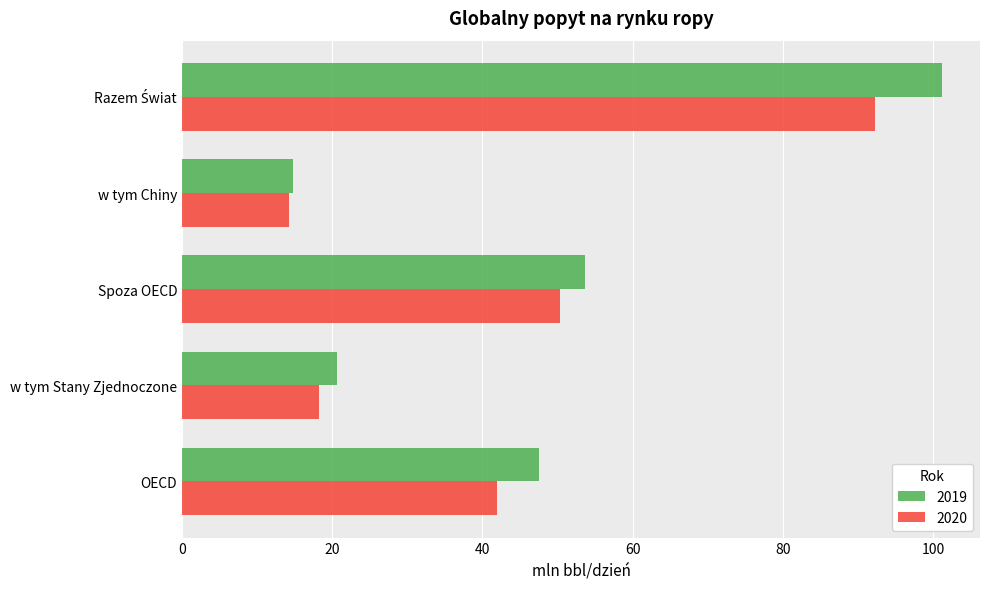

Rank the series by their maximum value, from lowest to highest.

2020, 2019